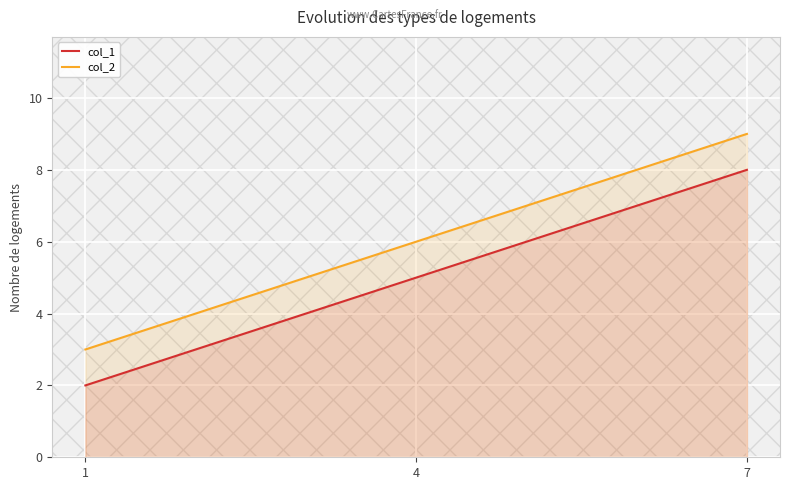

Which series changed the most between 1 and 4?

col_1